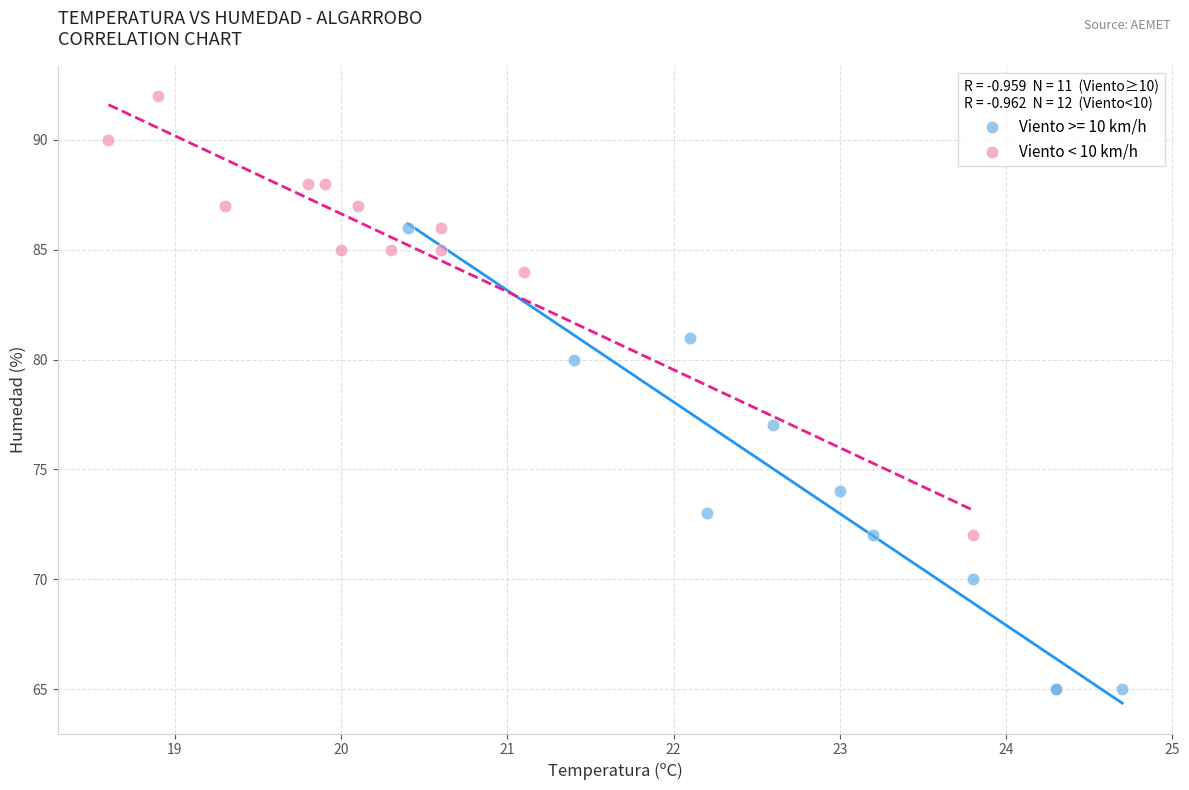

Which series reaches the minimum Y coordinate?

Viento >= 10 km/h